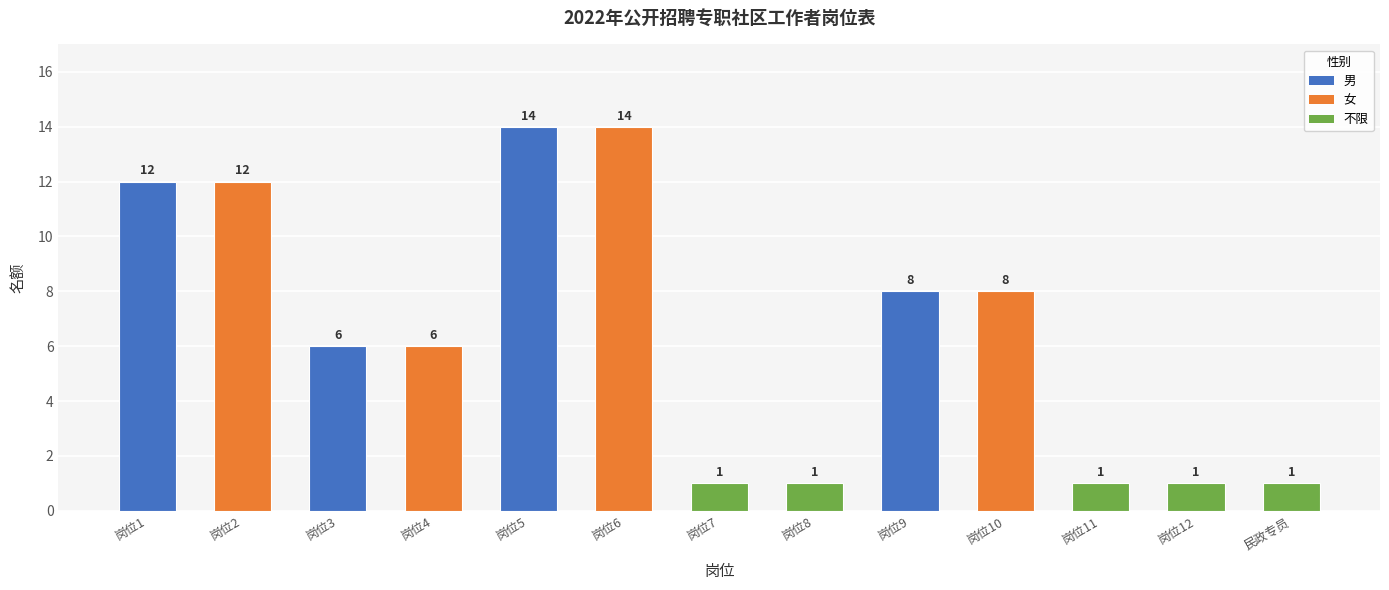

The value at 岗位4 is 6. True or false?

True